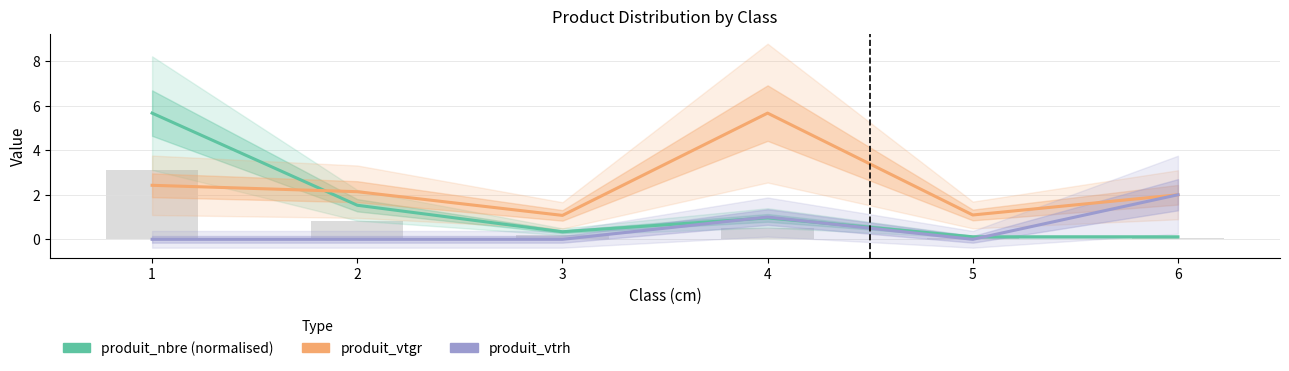

What is the maximum value for produit_nbre (normalised)?

5.7